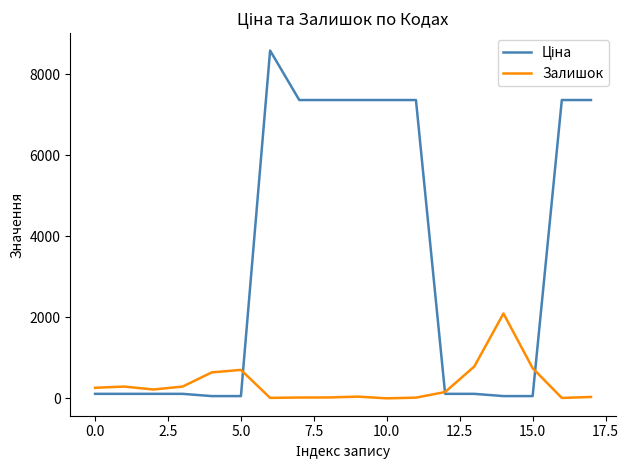

What is the greatest value displayed?

8581.1